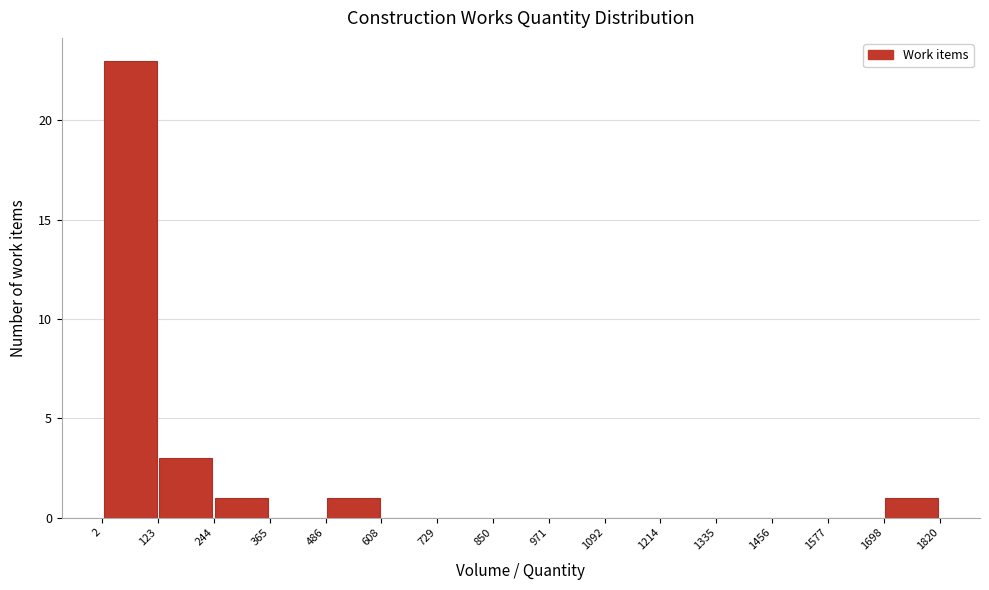

Over which range of the x-axis is the bar tallest?

2 to 123